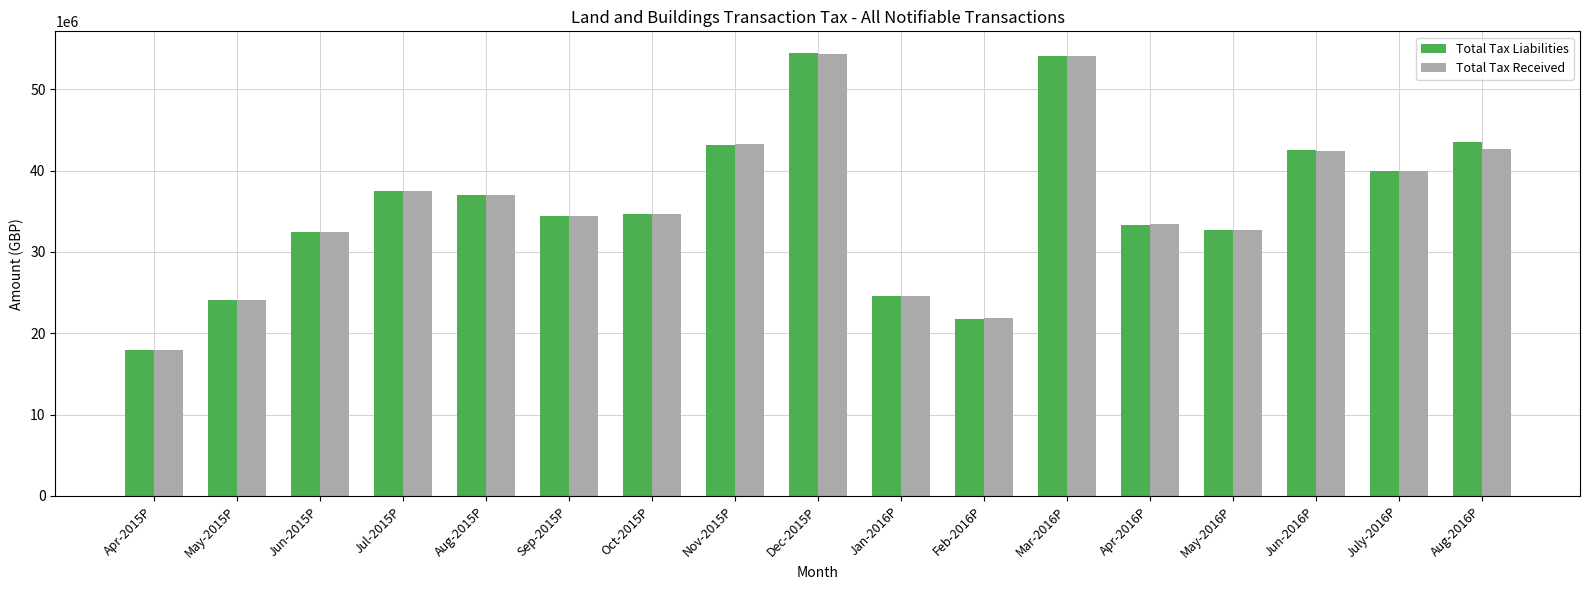

What is the total value across all series at Nov-2015P?

86500000